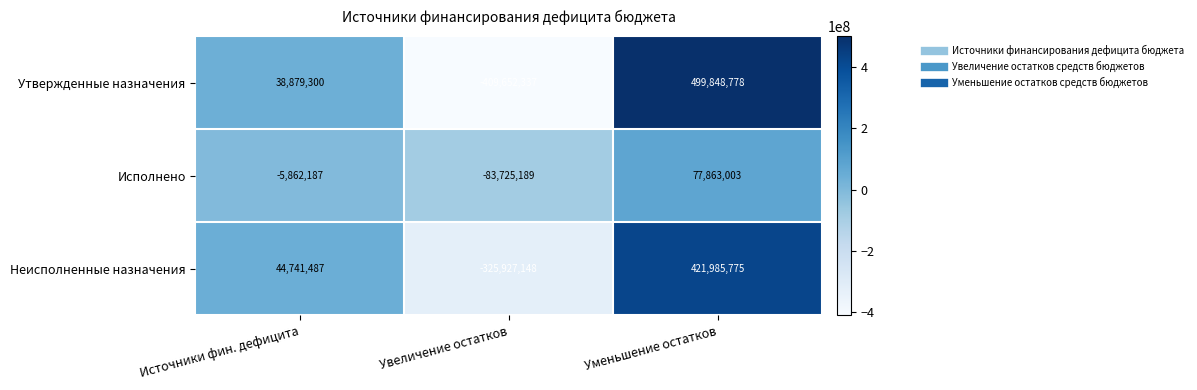

Rank the series at Источники фин. дефицита from highest to lowest value.

Неисполненные назначения, Утвержденные назначения, Исполнено